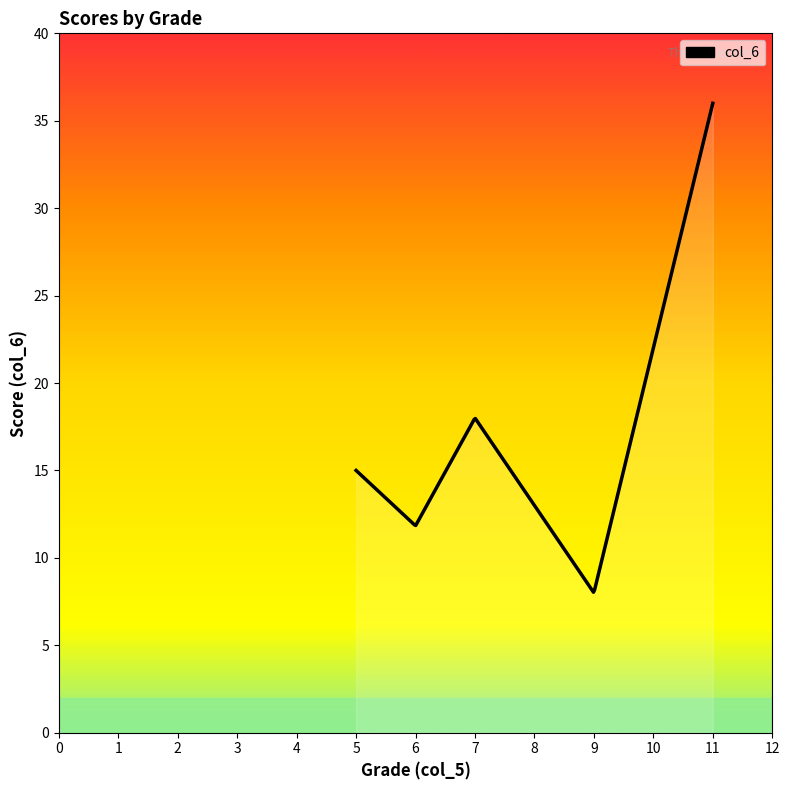

What is the maximum value shown in the chart?

36.0